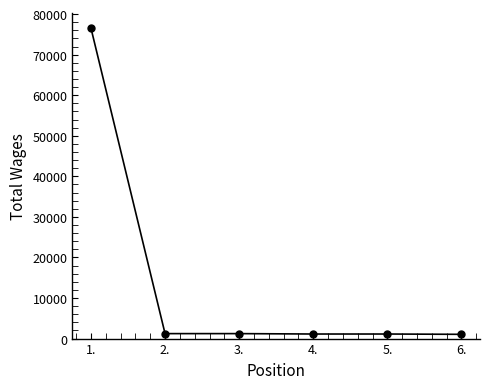

What is the greatest value displayed?

76554